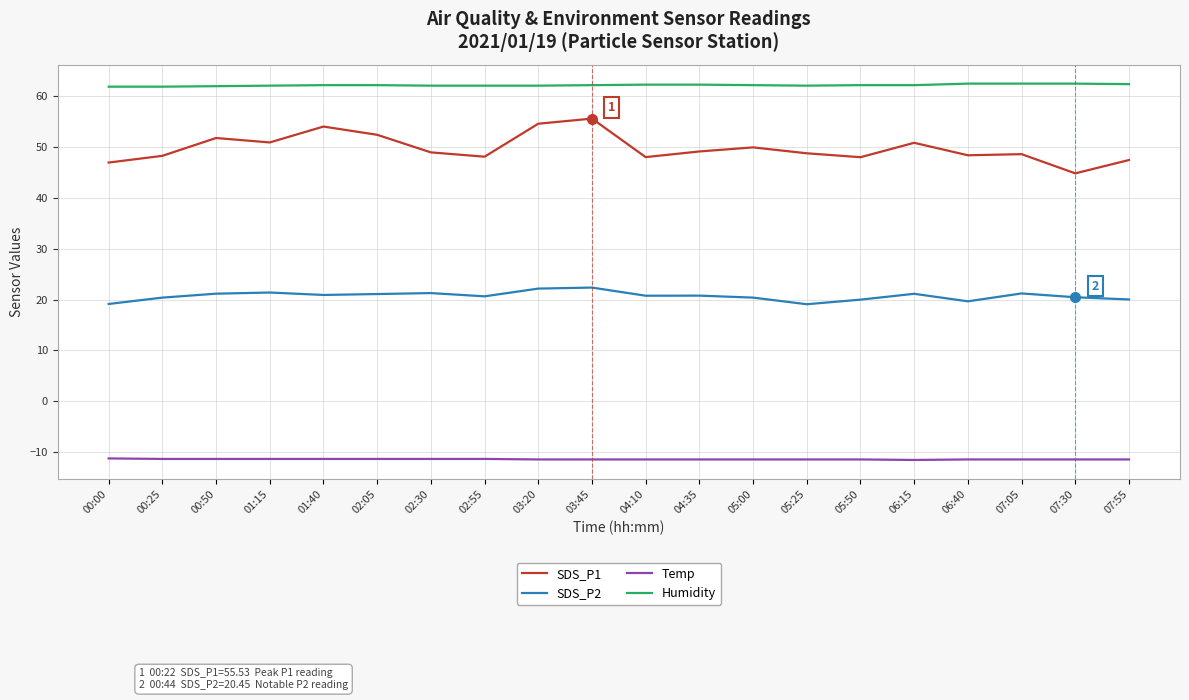

Rank the series at 06:40 from highest to lowest value.

Humidity, SDS_P1, SDS_P2, Temp